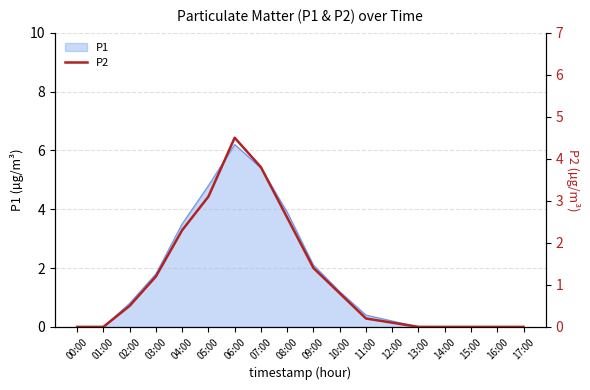

How many lines are shown in the chart?

1